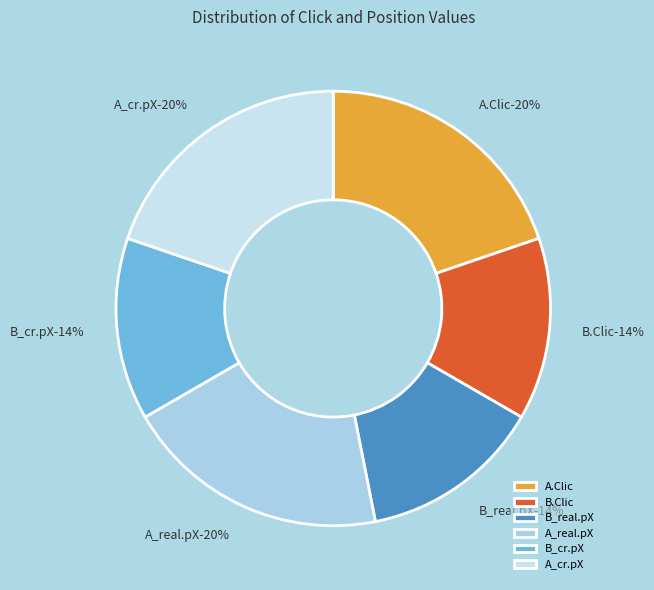

Approximately how many times larger is the value at B_cr.pX compared to A.Clic?

0.7